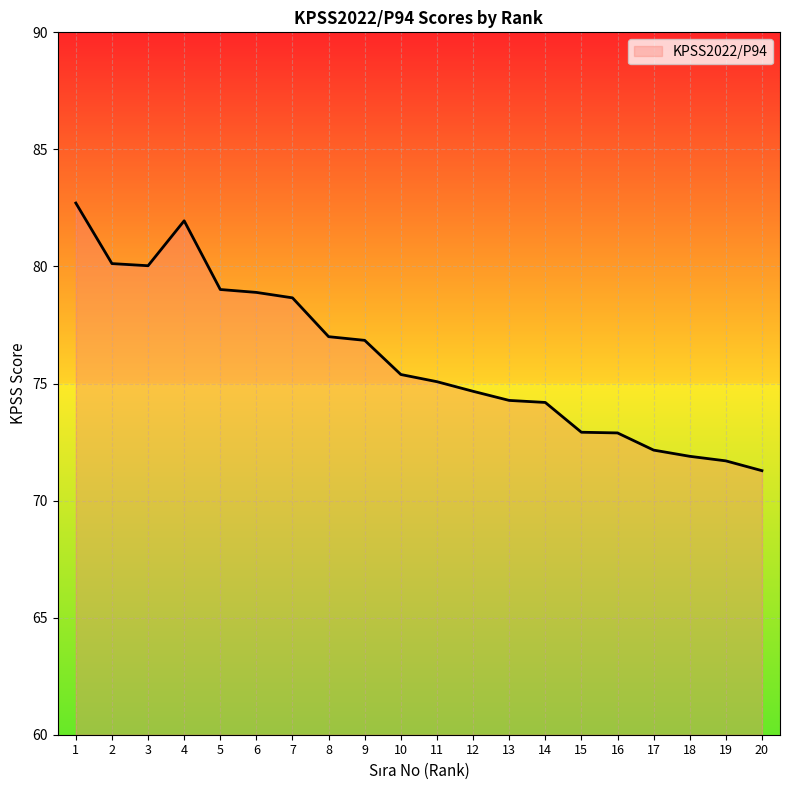

The chart shows a value of 72.2 at 17. True or false?

True